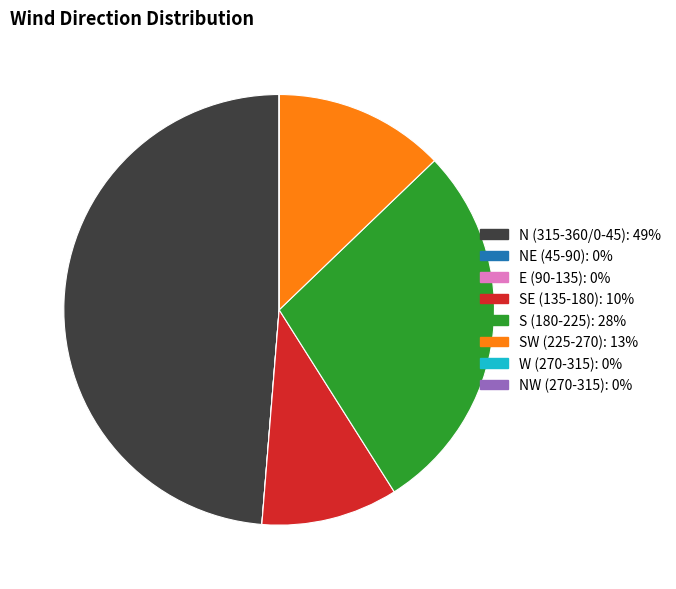

Is there a majority slice in this chart?

No